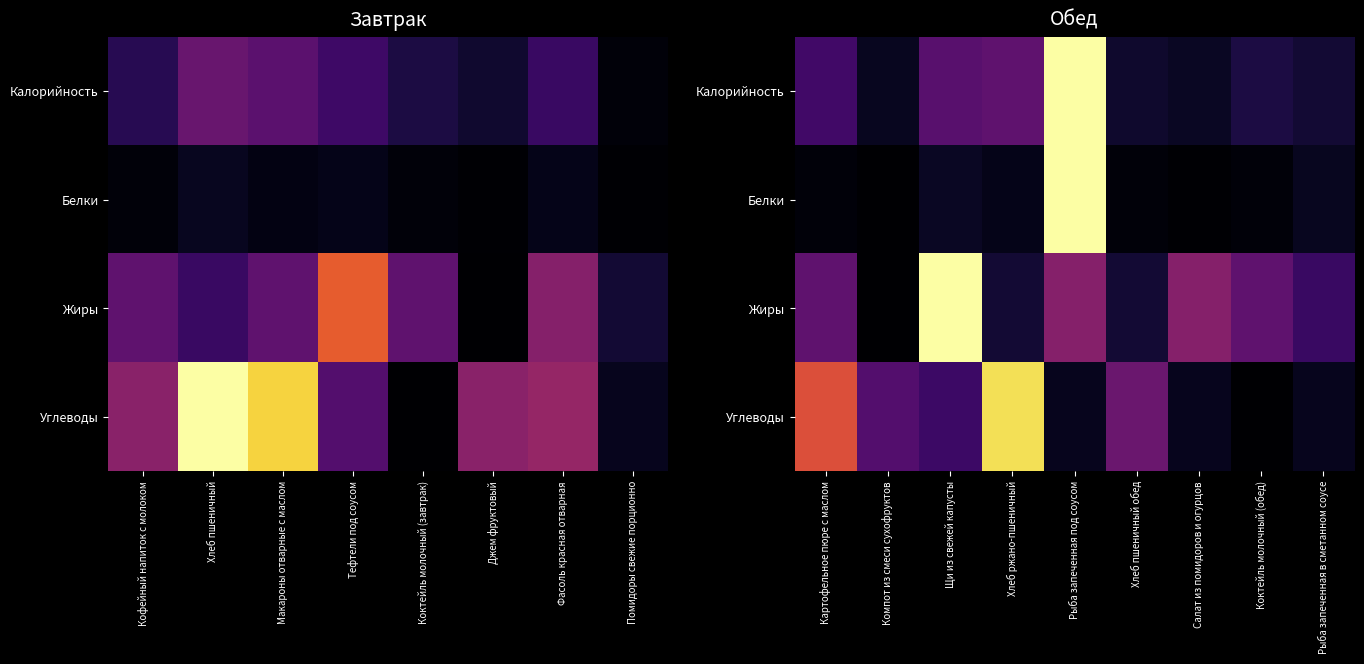

What is the sum of all Калорийность values?

2.1